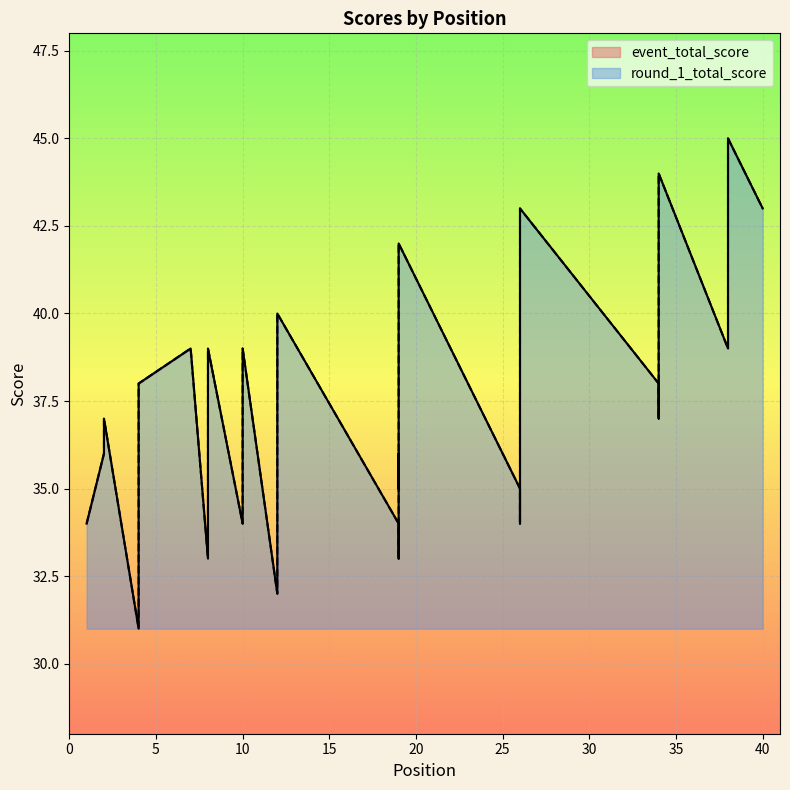

How many lines are shown in the chart?

2